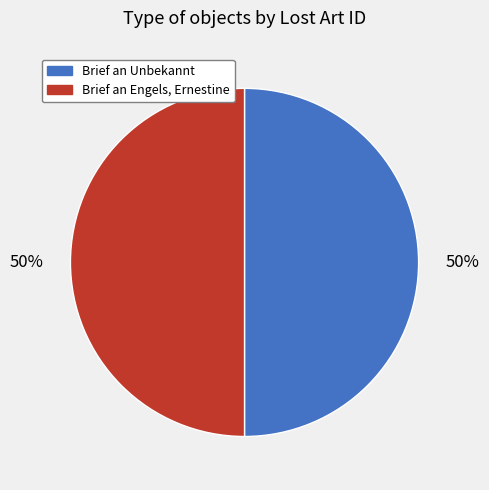

Approximately how many times larger is the value at Brief an Unbekannt compared to Brief an Engels, Ernestine?

1.0